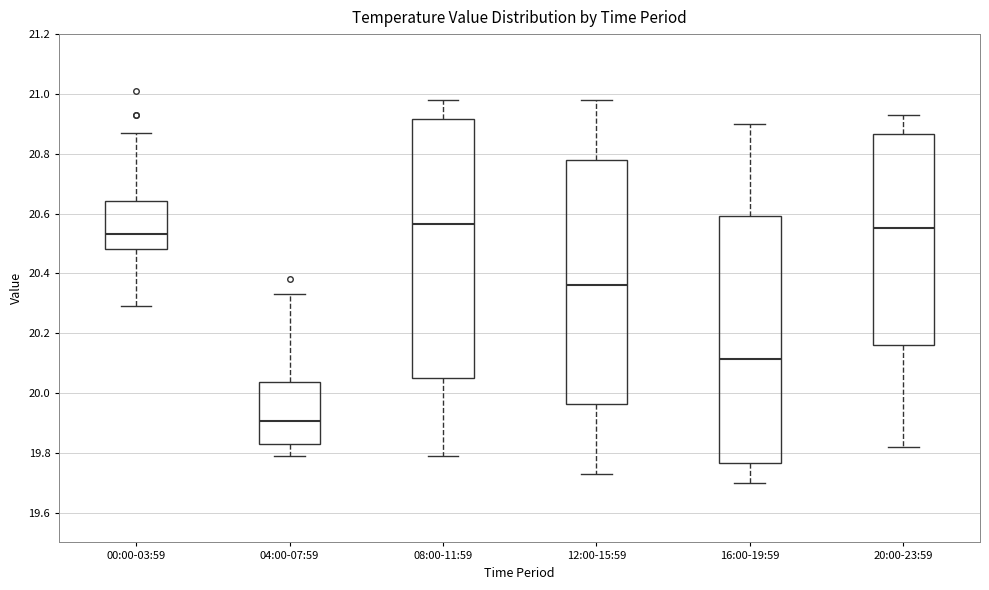

Which box's median line is the lowest?

04:00-07:59